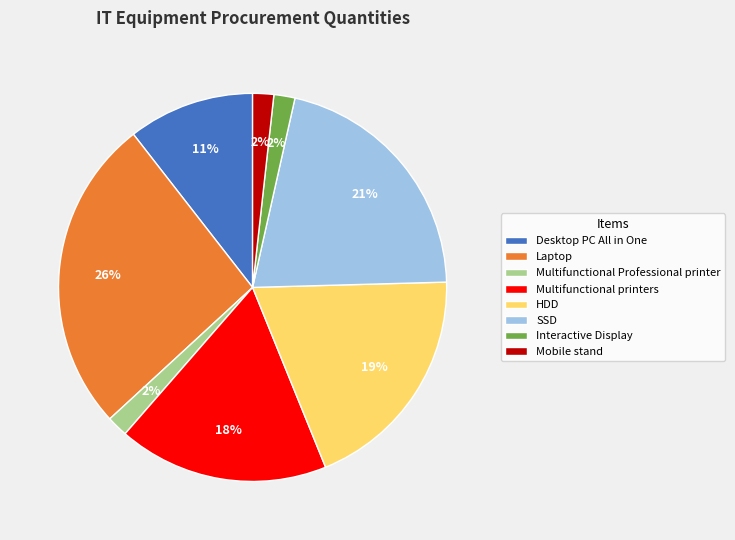

Does Mobile stand represent more than half of the total?

No